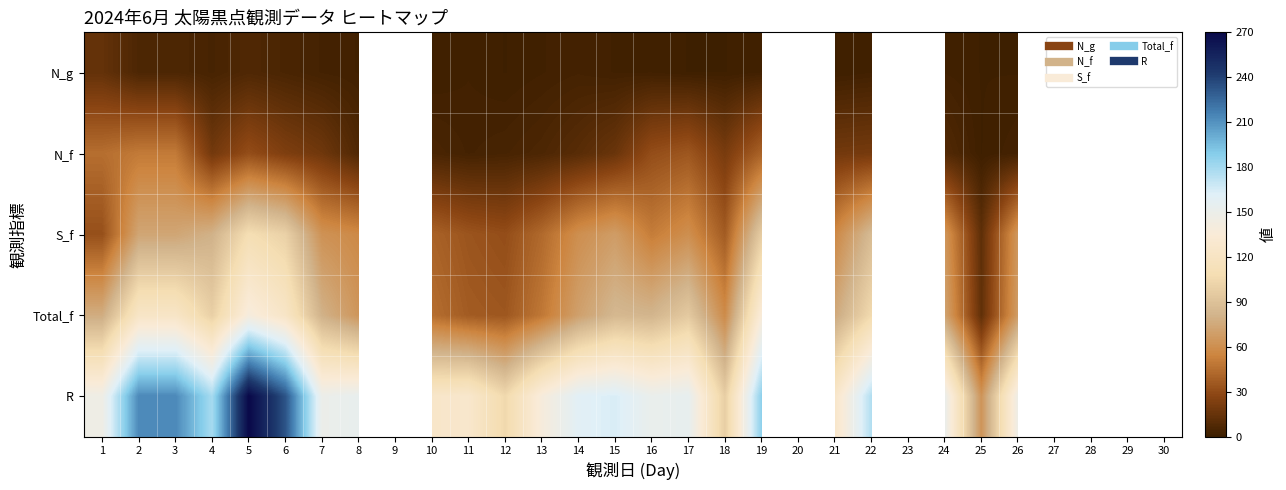

Is the value of R at 14 greater than the value of N_f at 24?

Yes